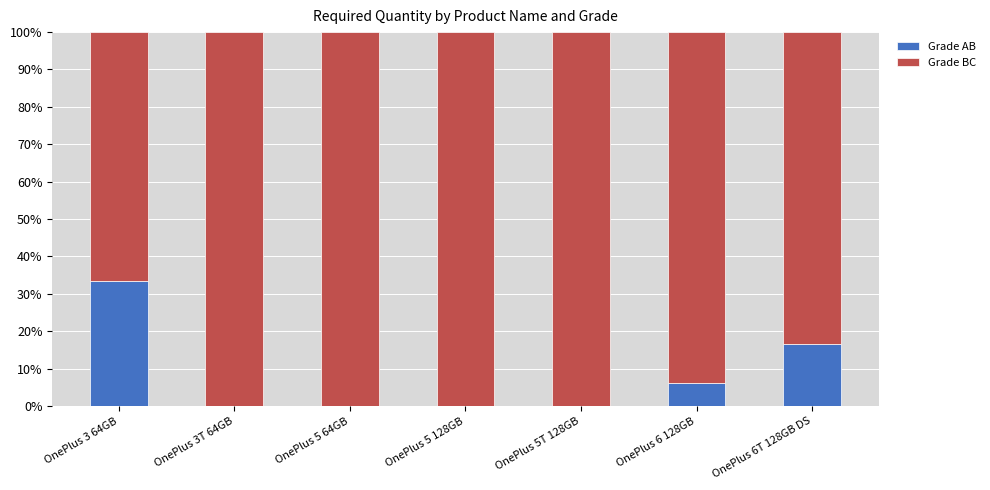

How many distinct data groups are displayed?

2